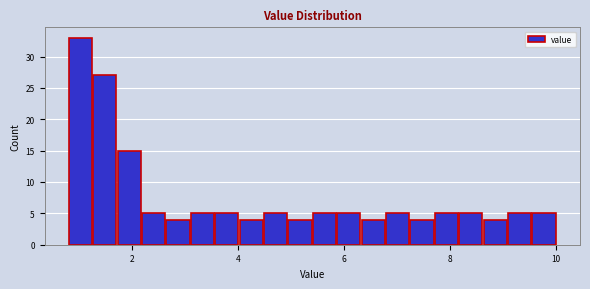

Around what value on the x-axis is the tallest bar? Give the approximate position of its centre, as read against the axis.

1.0